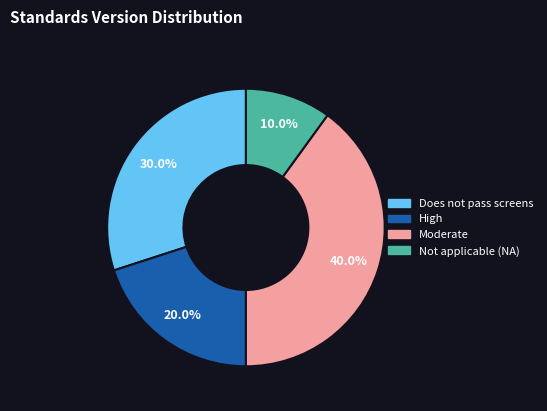

What percentage is NOT represented by Moderate?

60.0%